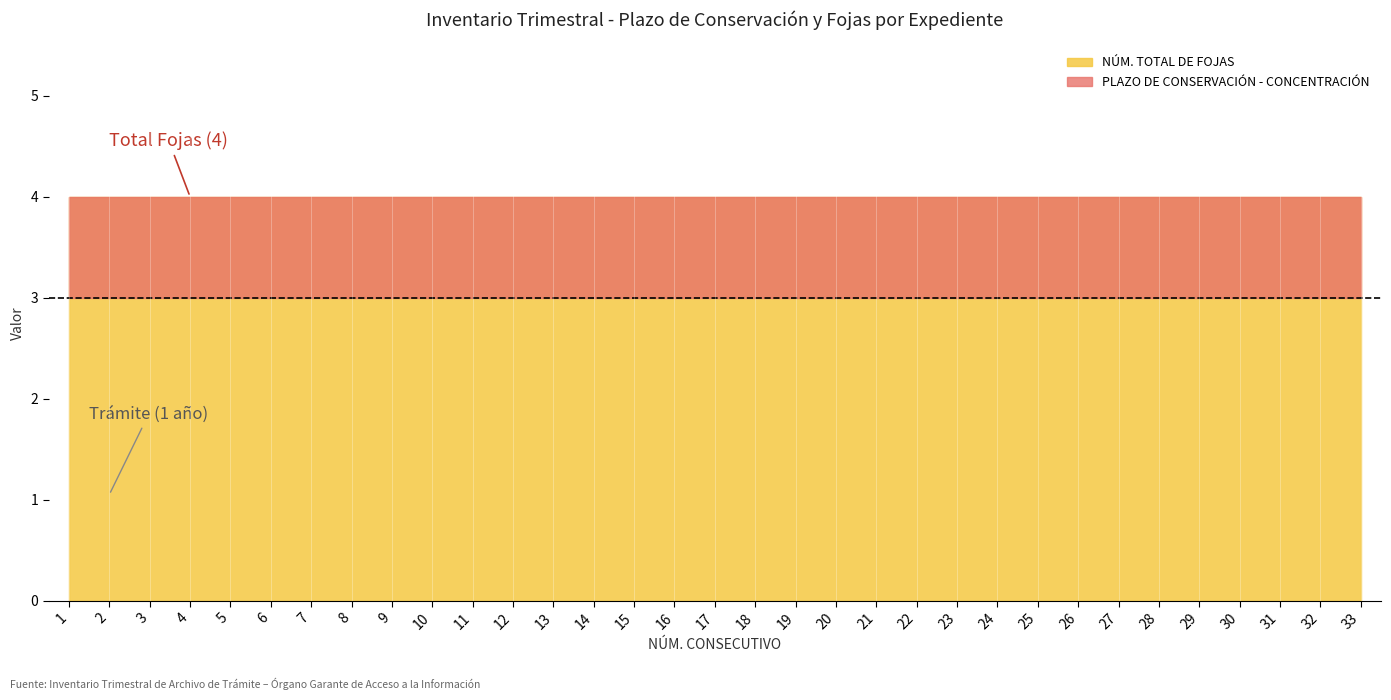

Between 8 and 23, which is larger?

8